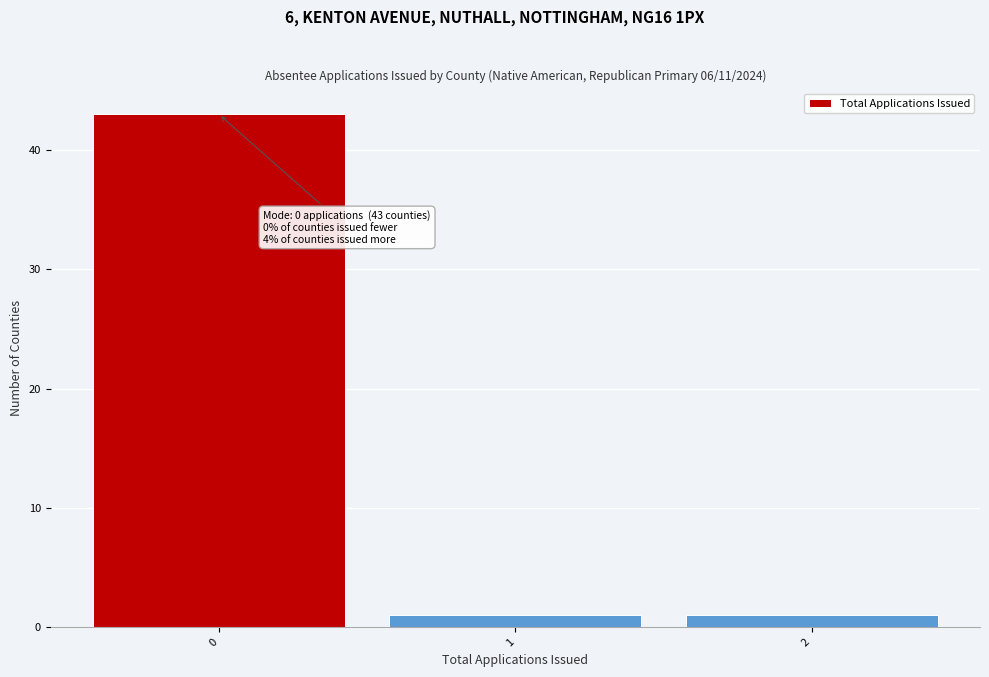

Over which range of the x-axis is the bar tallest?

-0.5 to 0.5